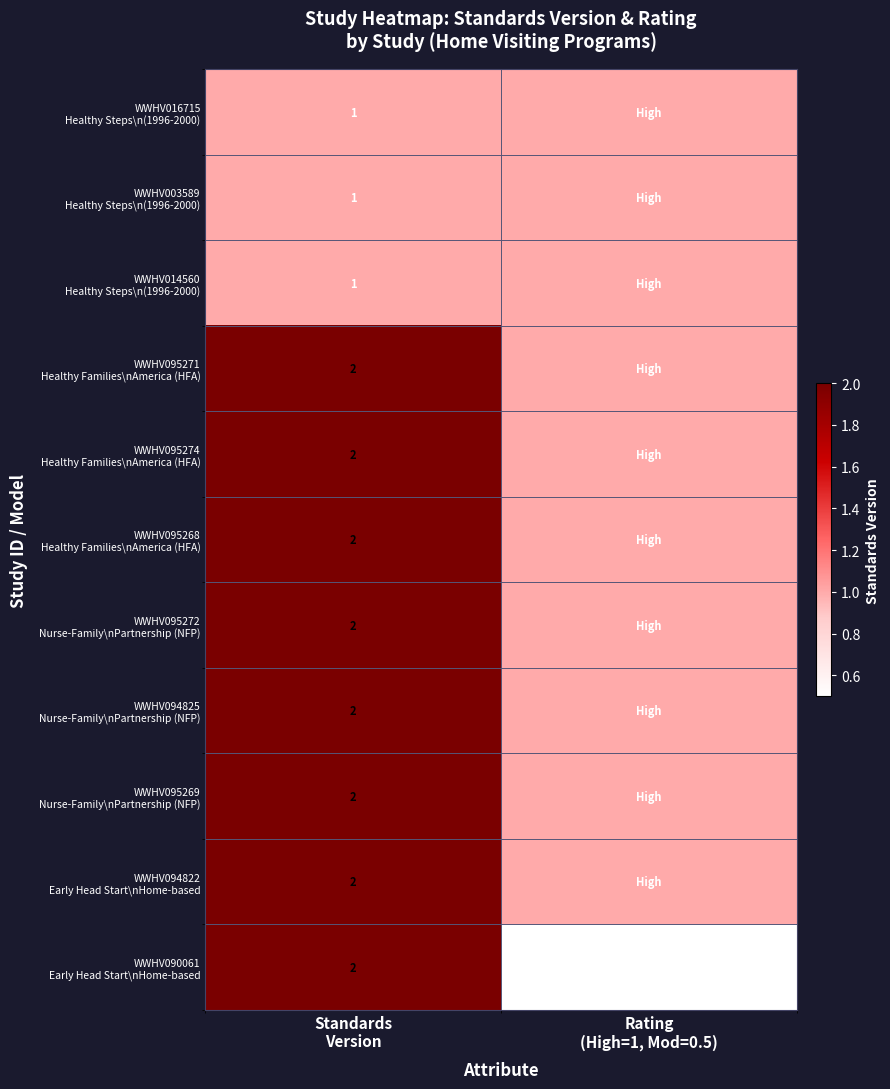

What is the total value across all series at Standards
Version?

19.0